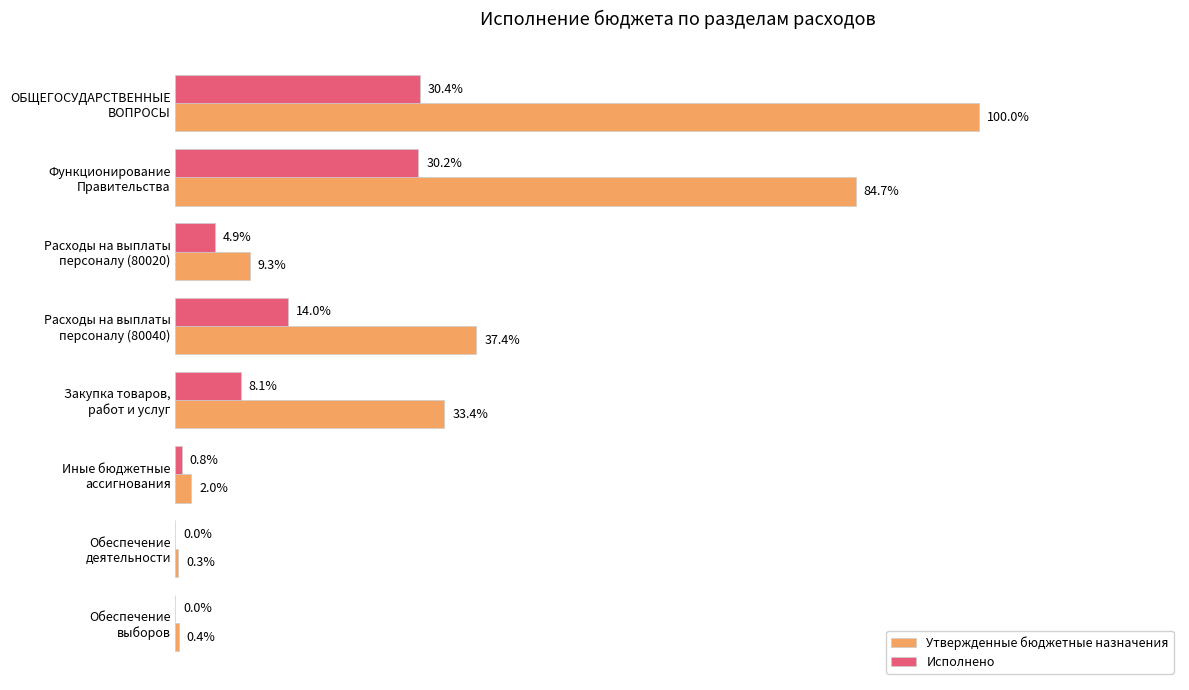

What are all the series names shown in the legend?

Утвержденные бюджетные назначения, Исполнено